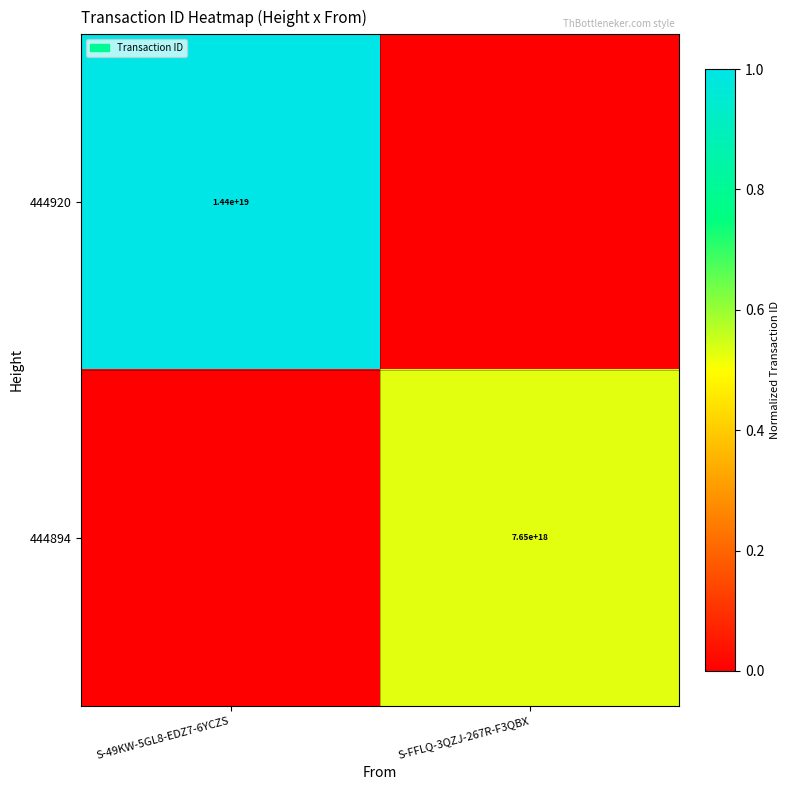

At which category is the sum across all series the highest?

S-49KW-5GL8-EDZ7-6YCZS